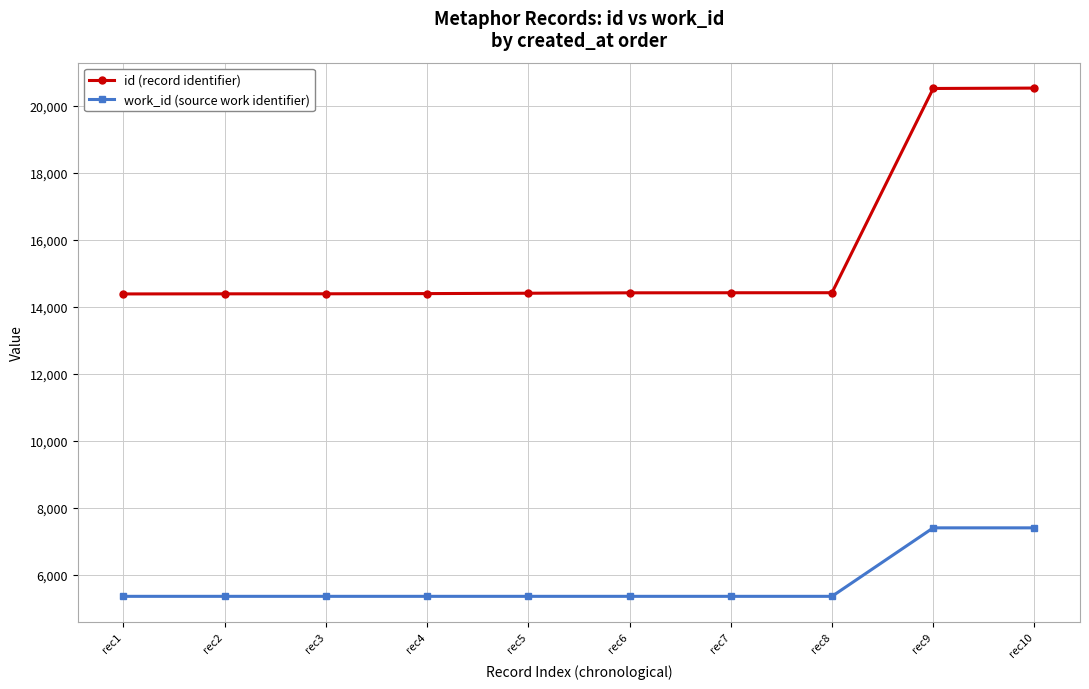

The id (record identifier) series shows 14383 at rec1. True or false?

True